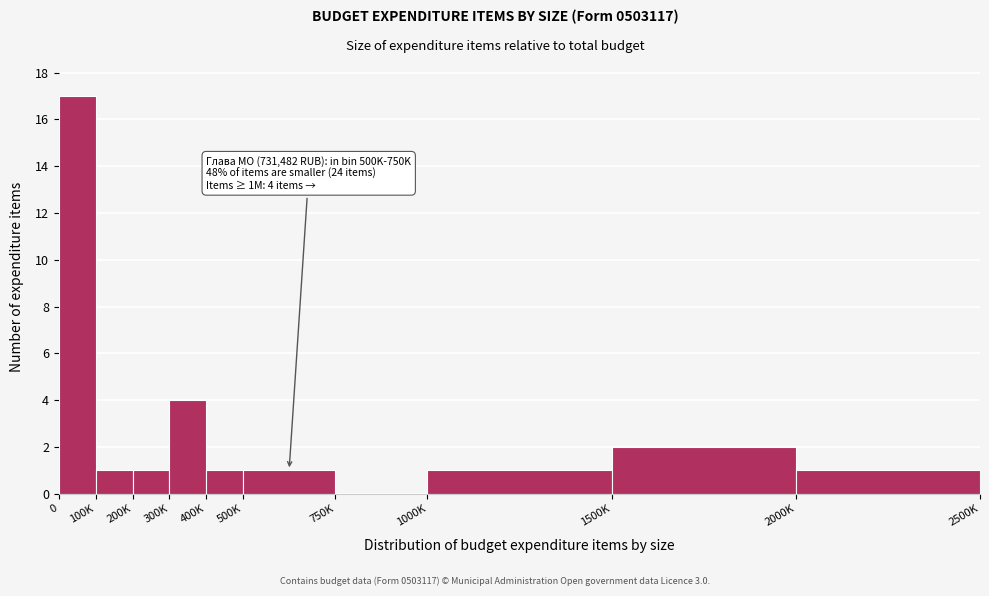

Reading left to right, extract all data points from this chart.

0=17	100K=1	200K=1	300K=4	400K=1	500K=1	750K=0	1000K=1	1500K=2	2000K=1